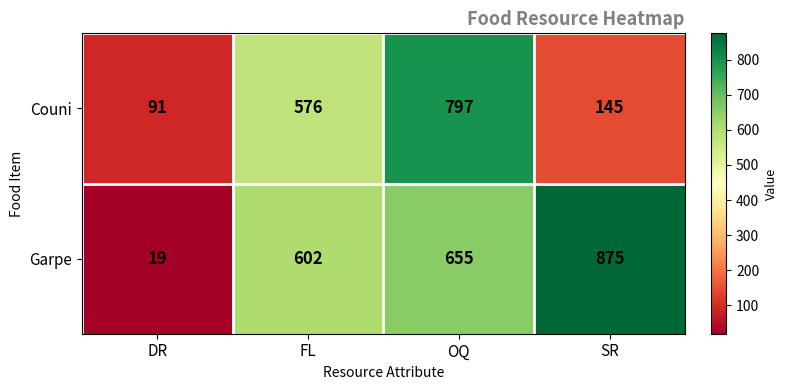

At which category is the sum across all series the highest?

OQ